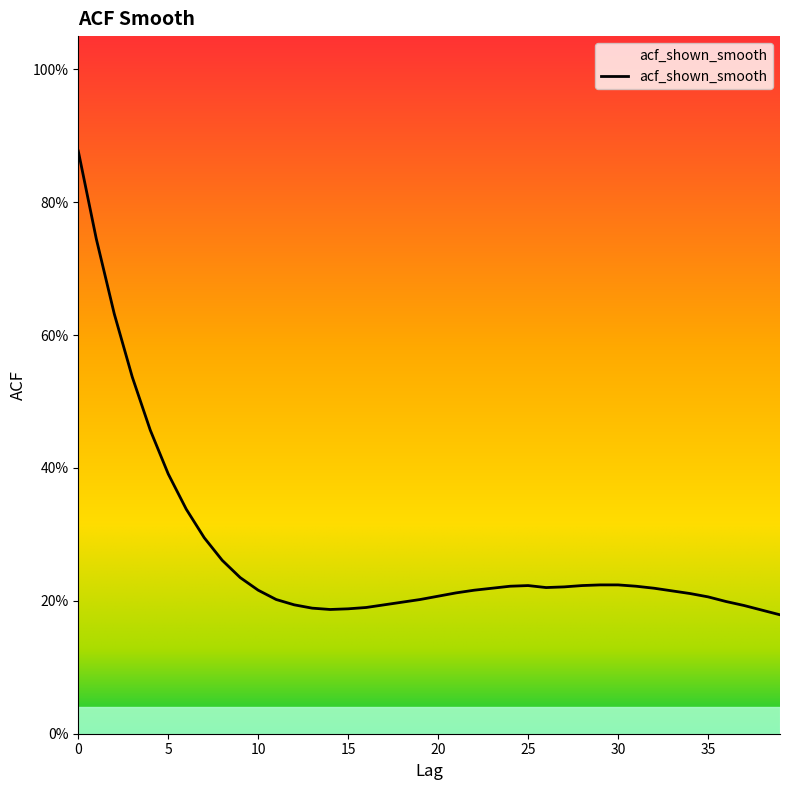

Does the chart display data point markers on the line(s)?

No